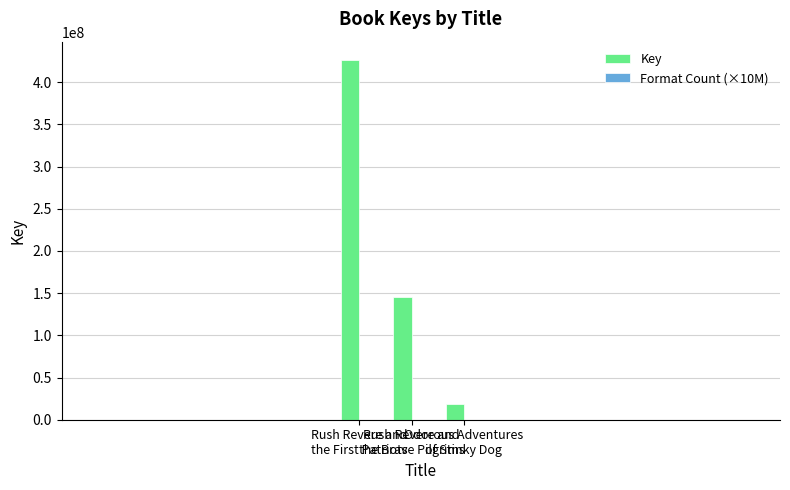

At how many categories does at least one series exceed 285757777?

1